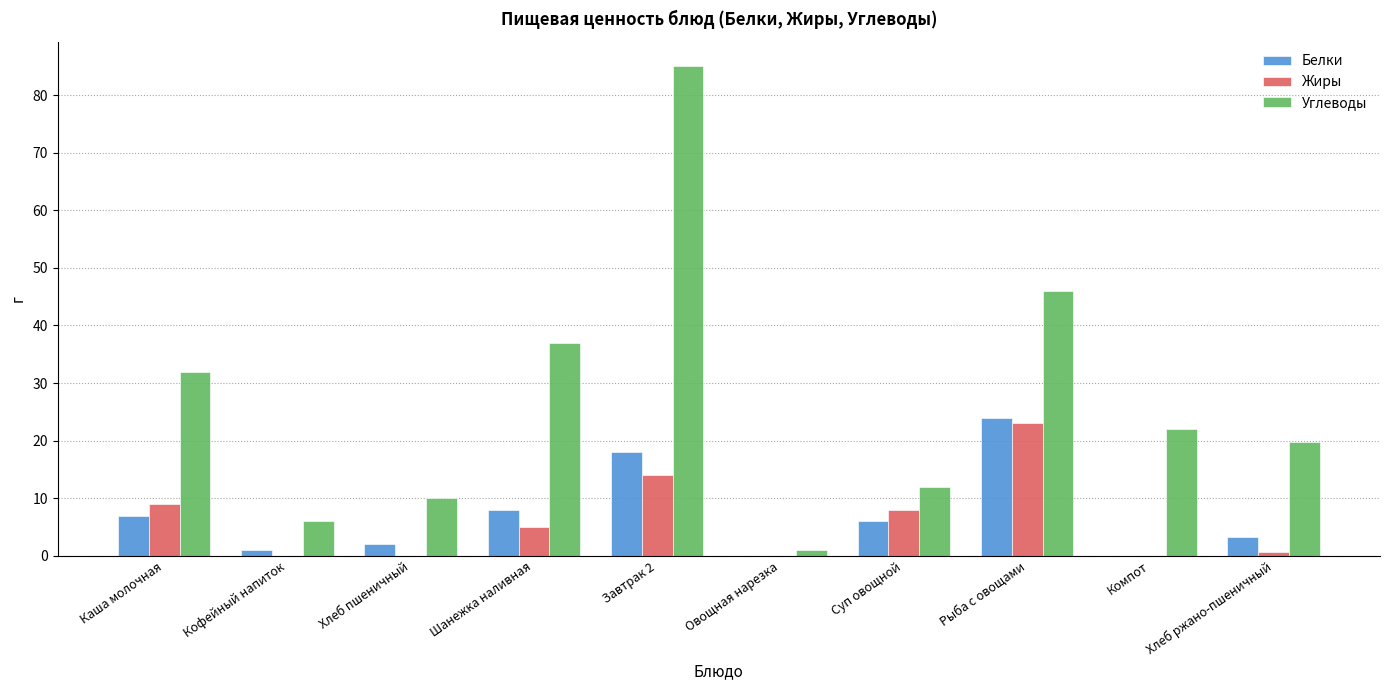

Reading left to right, extract all data points from this chart.

Белки: Каша молочная=7.0	Кофейный напиток=1.0	Хлеб пшеничный=2.0	Шанежка наливная=8.0	Завтрак 2=18.0	Овощная нарезка=0.0	Суп овощной=6.0	Рыба с овощами=24.0	Компот=0.0	Хлеб ржано-пшеничный=3.3
Жиры: Каша молочная=9.0	Кофейный напиток=0.0	Хлеб пшеничный=0.0	Шанежка наливная=5.0	Завтрак 2=14.0	Овощная нарезка=0.0	Суп овощной=8.0	Рыба с овощами=23.0	Компот=0.0	Хлеб ржано-пшеничный=0.6
Углеводы: Каша молочная=32.0	Кофейный напиток=6.0	Хлеб пшеничный=10.0	Шанежка наливная=37.0	Завтрак 2=85.0	Овощная нарезка=1.0	Суп овощной=12.0	Рыба с овощами=46.0	Компот=22.0	Хлеб ржано-пшеничный=19.8